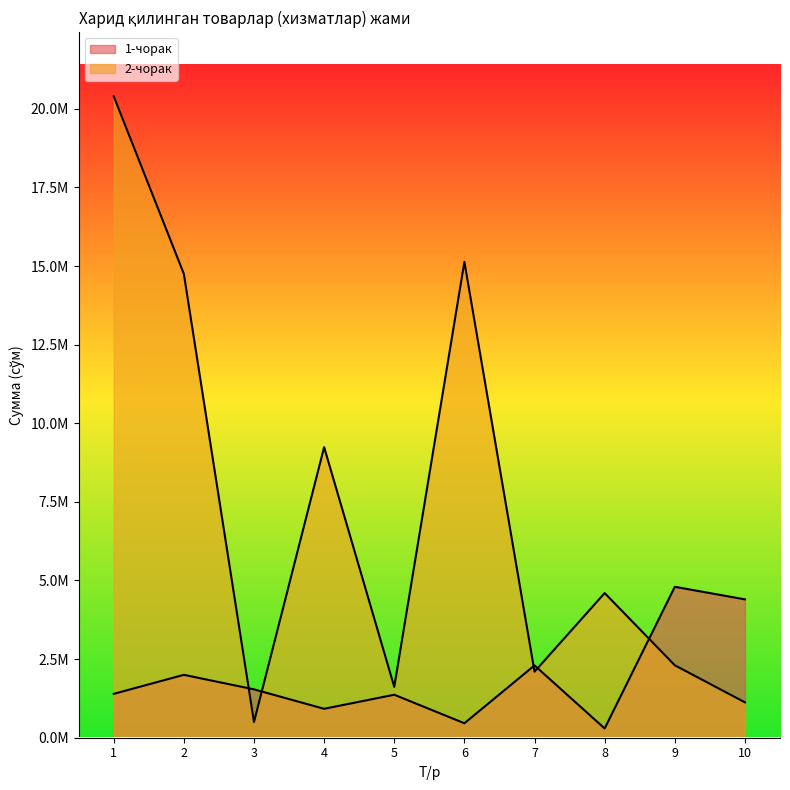

Rank the categories by 1-чорак value from lowest to highest.

8, 6, 4, 5, 1, 3, 2, 7, 10, 9